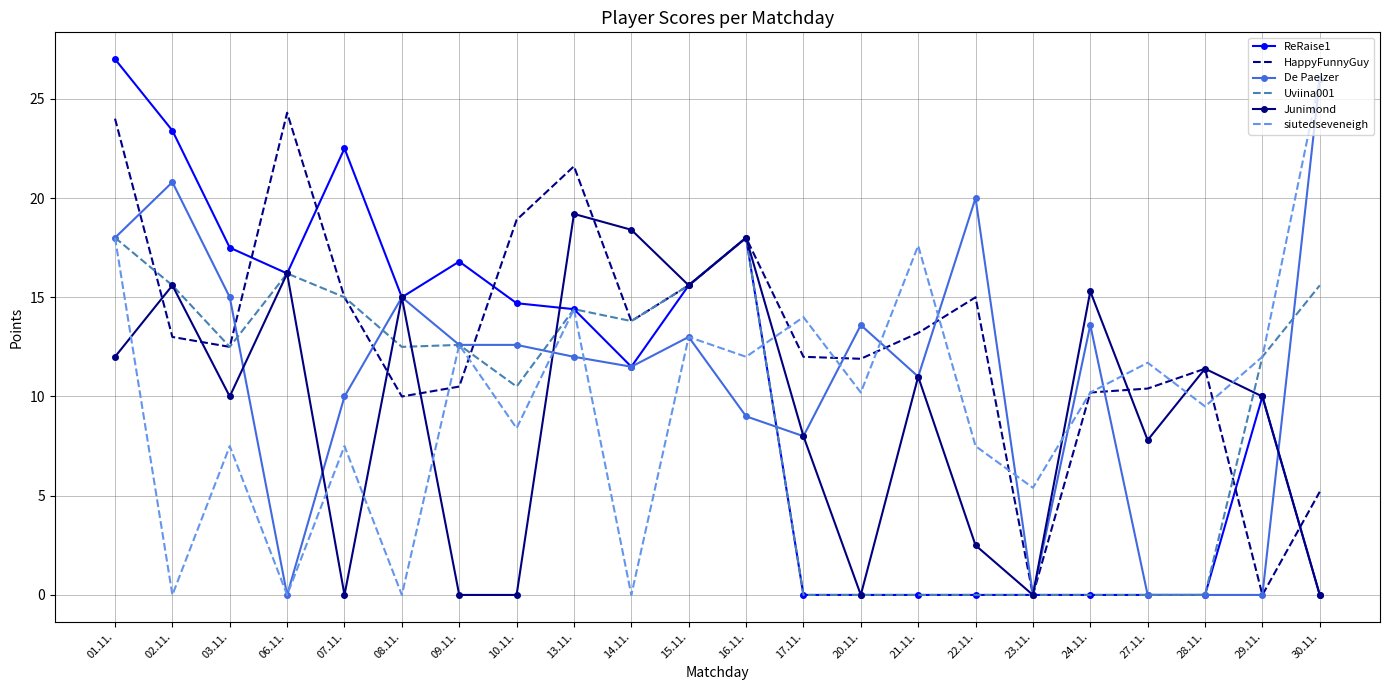

What is the difference between the highest and lowest values at 08.11.?

15.0